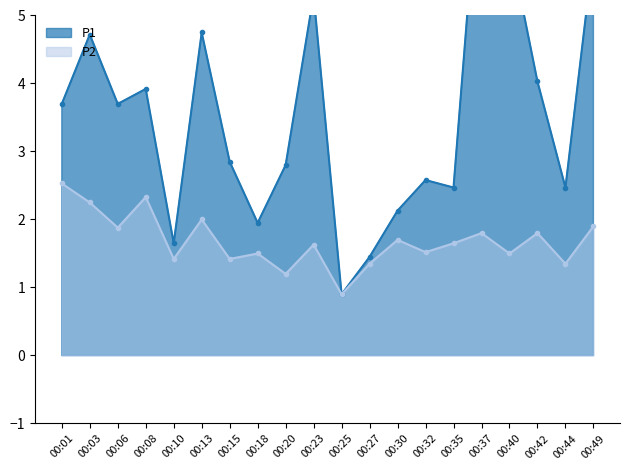

What is the maximum value shown in the chart?

7.7